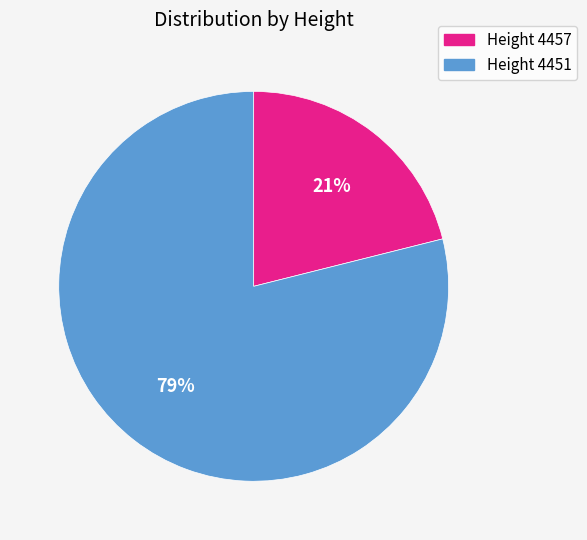

Is there any slice that represents more than half of the pie?

Yes